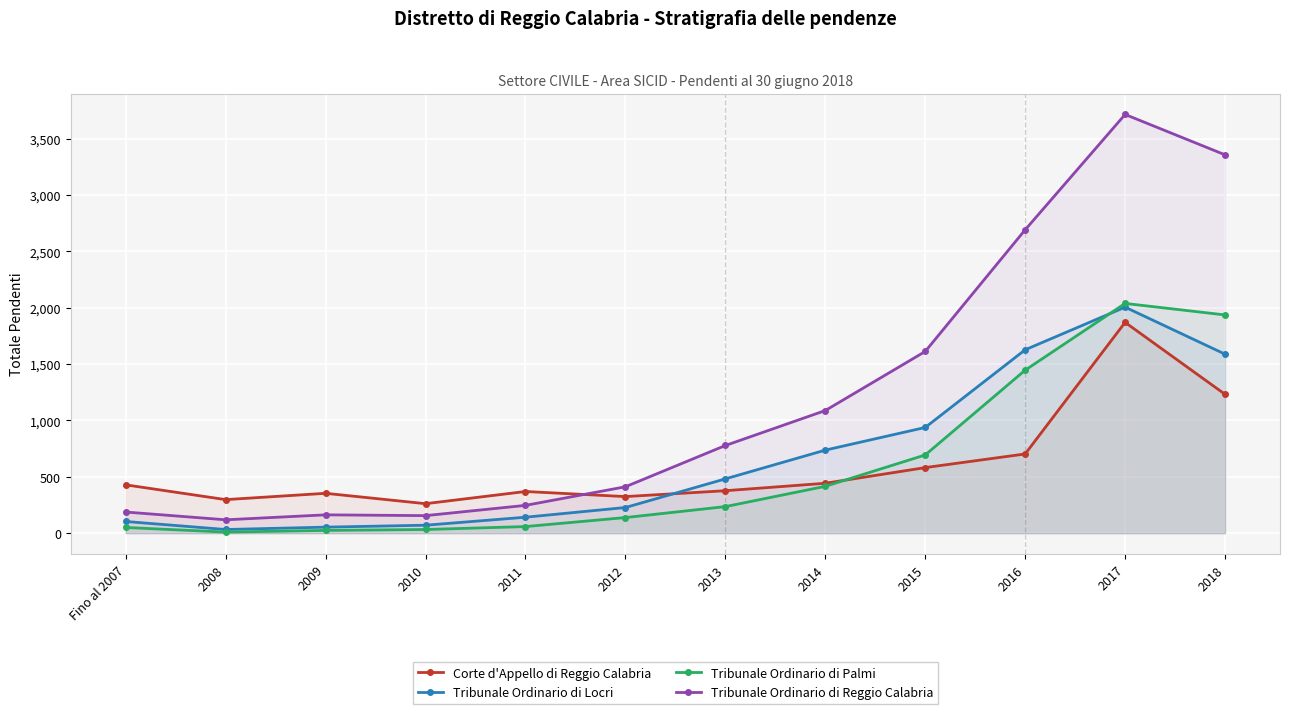

True or false: Tribunale Ordinario di Reggio Calabria has more than 1 points higher than both neighbors.

True